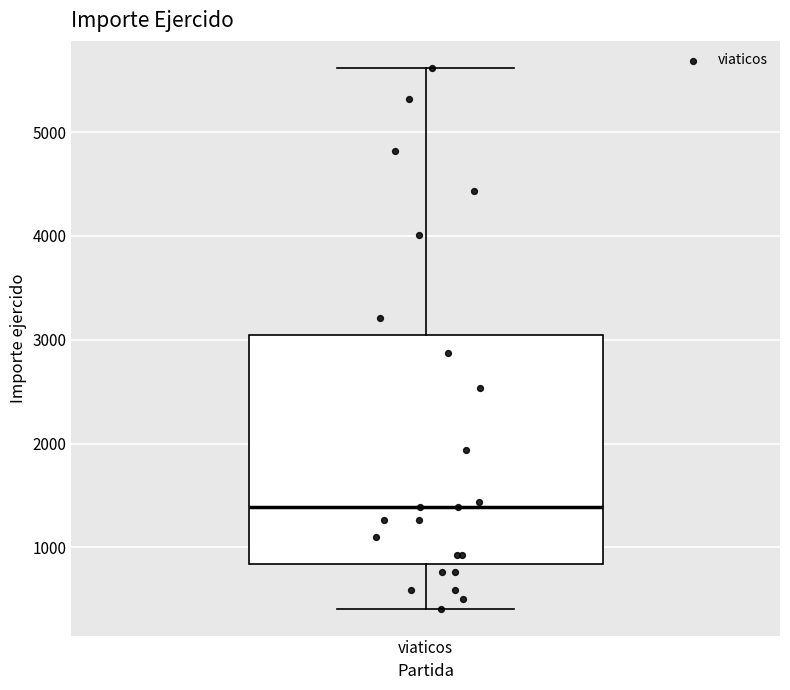

Where is the upper edge of the box for viaticos on the y-axis? The values are not printed on the chart, so give them approximately, as read against the axis.

3000